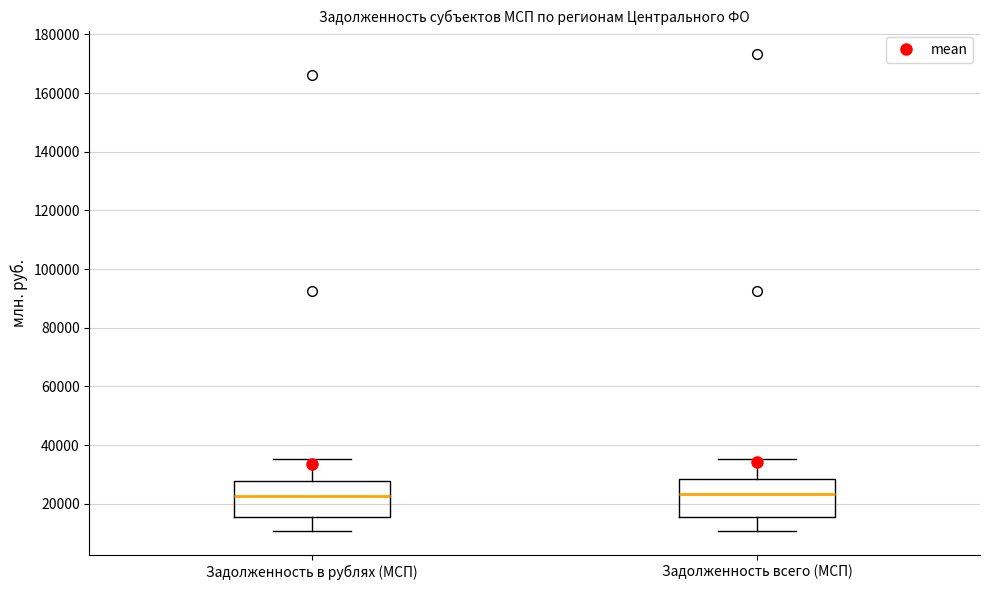

Where does the lower whisker of the box for Задолженность в рублях (МСП) end on the y-axis? The values are not printed on the chart, so give them approximately, as read against the axis.

10000